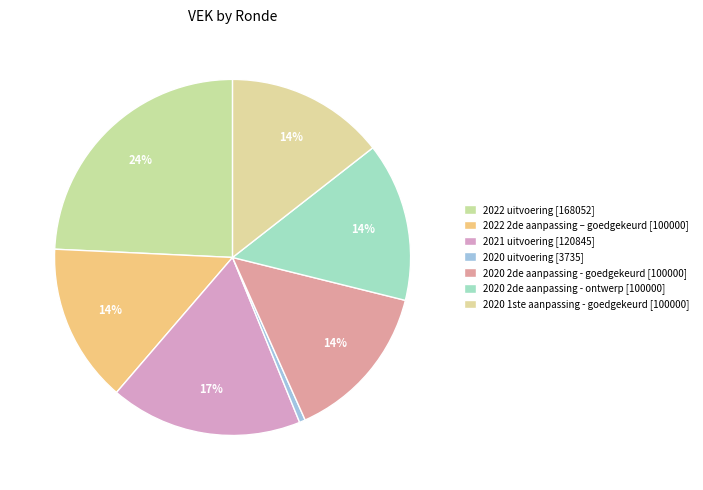

Combined, do 2022 2de aanpassing – goedgekeurd and 2022 uitvoering account for over 50%?

No